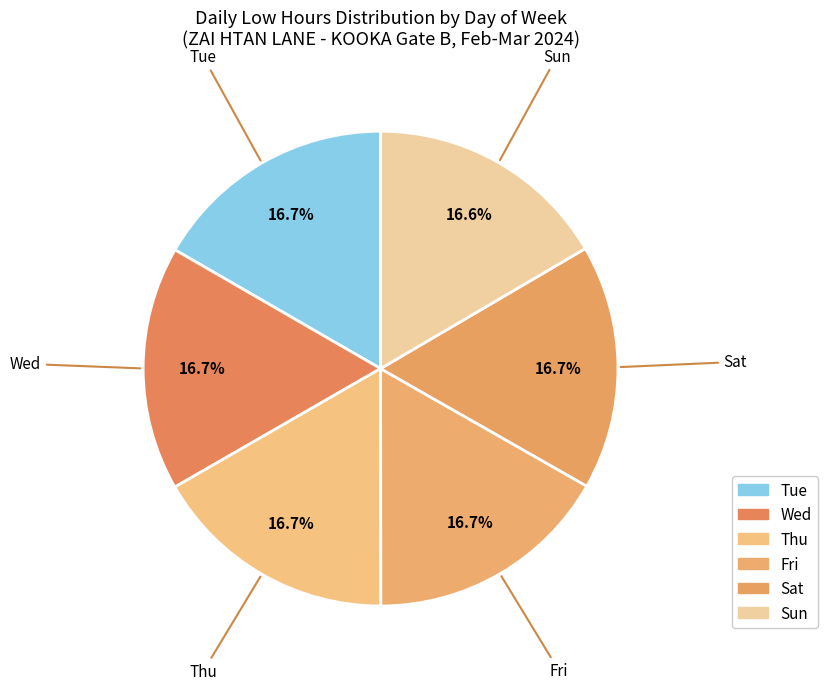

How many segments does this pie chart have?

6